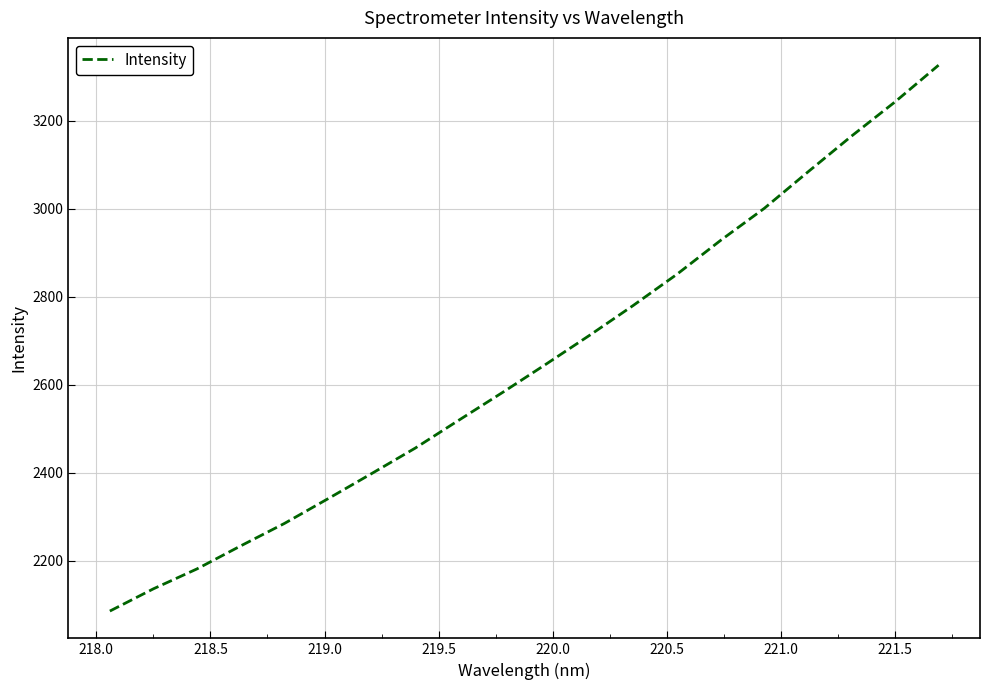

What is the average value?

2648.3